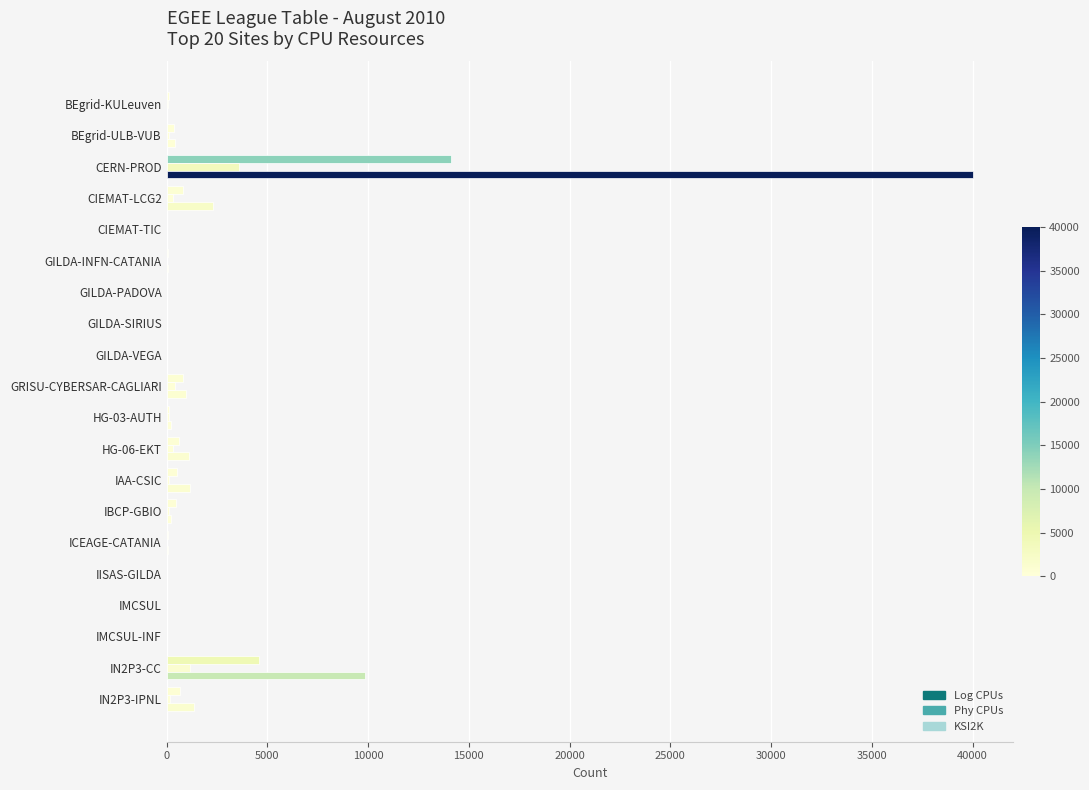

How many data points does each series have?

20